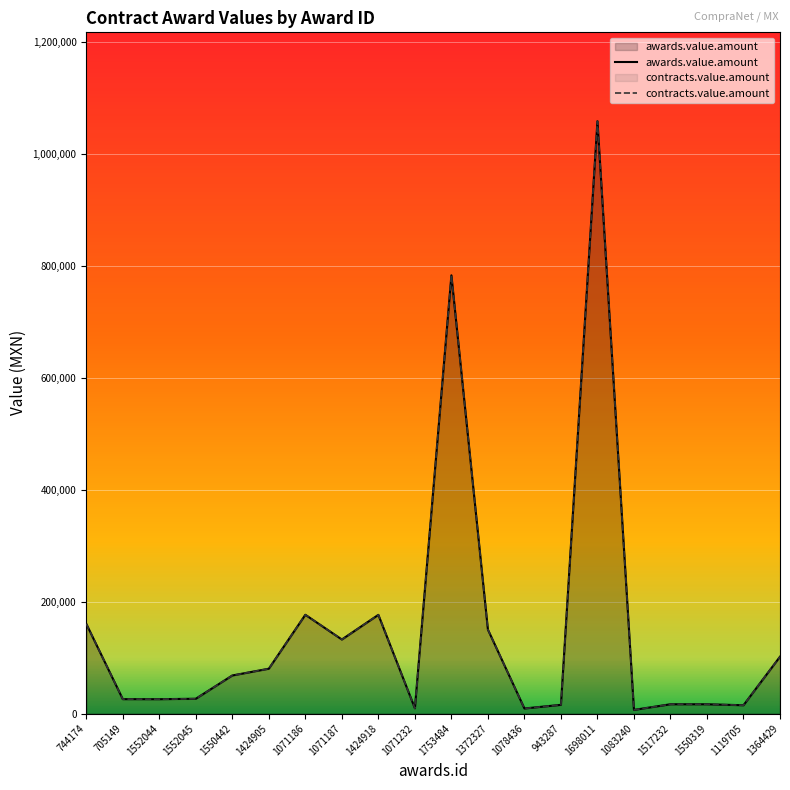

What is the value of the awards.value.amount point at the 8th from the left?

132274.8